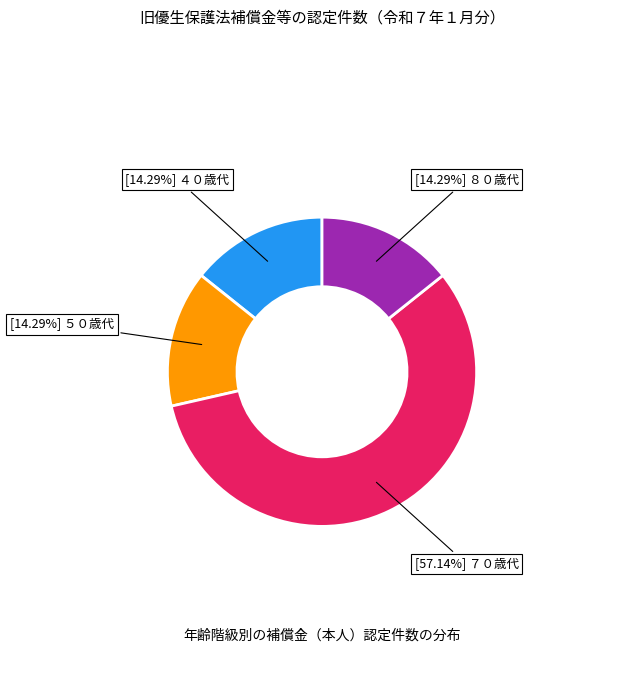

Is there any slice that represents more than half of the pie?

Yes